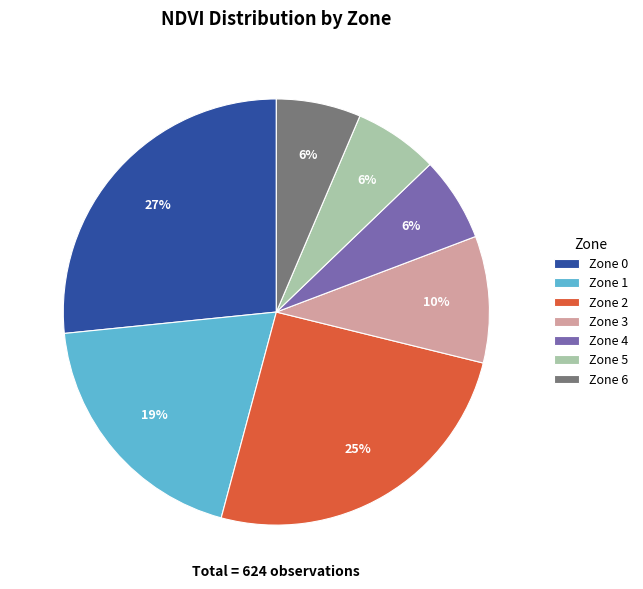

To the nearest percent, what portion does Zone 6 represent?

6%